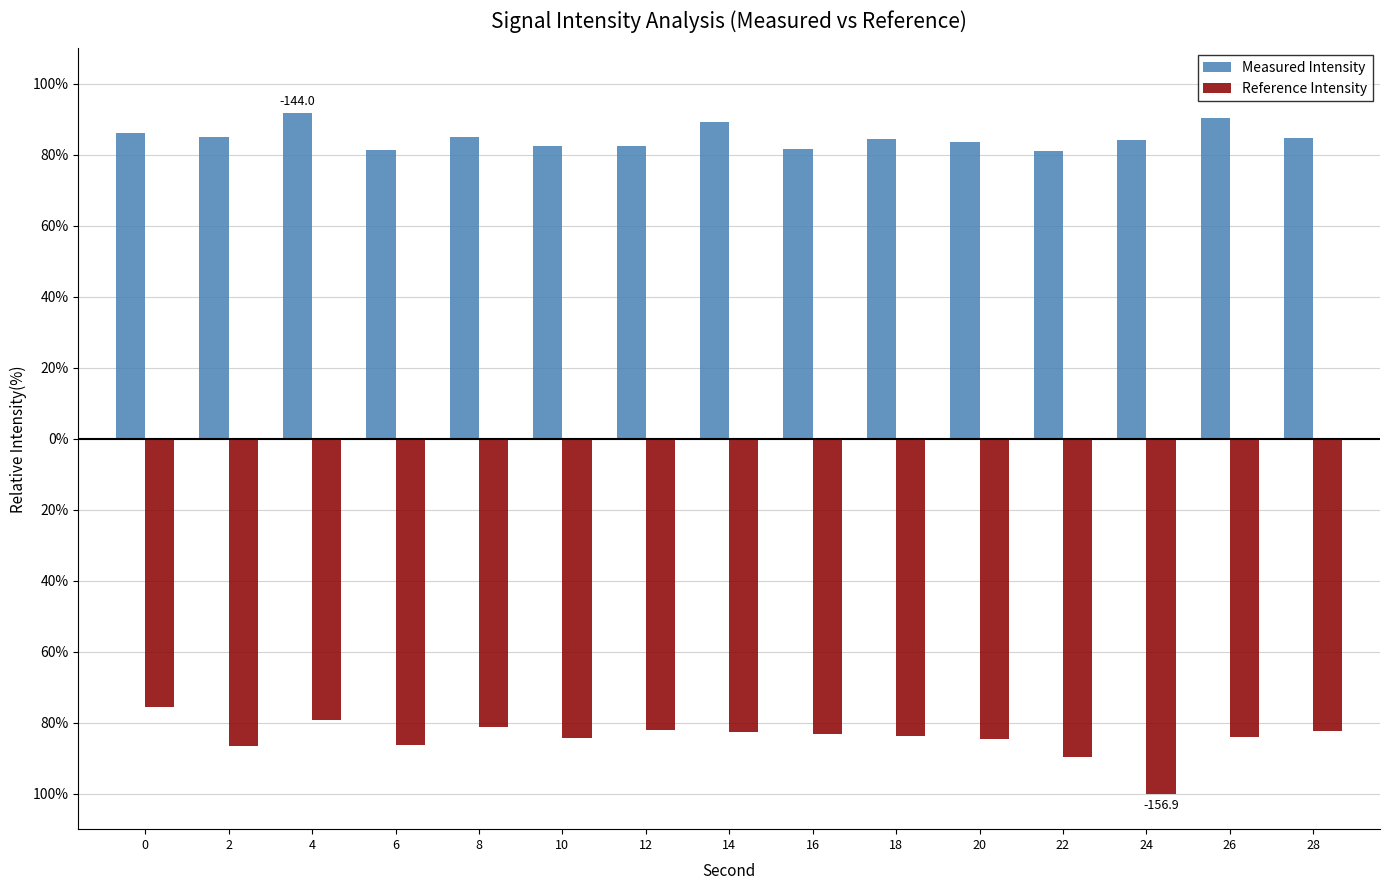

What are all the series names shown in the legend?

Measured Intensity, Reference Intensity